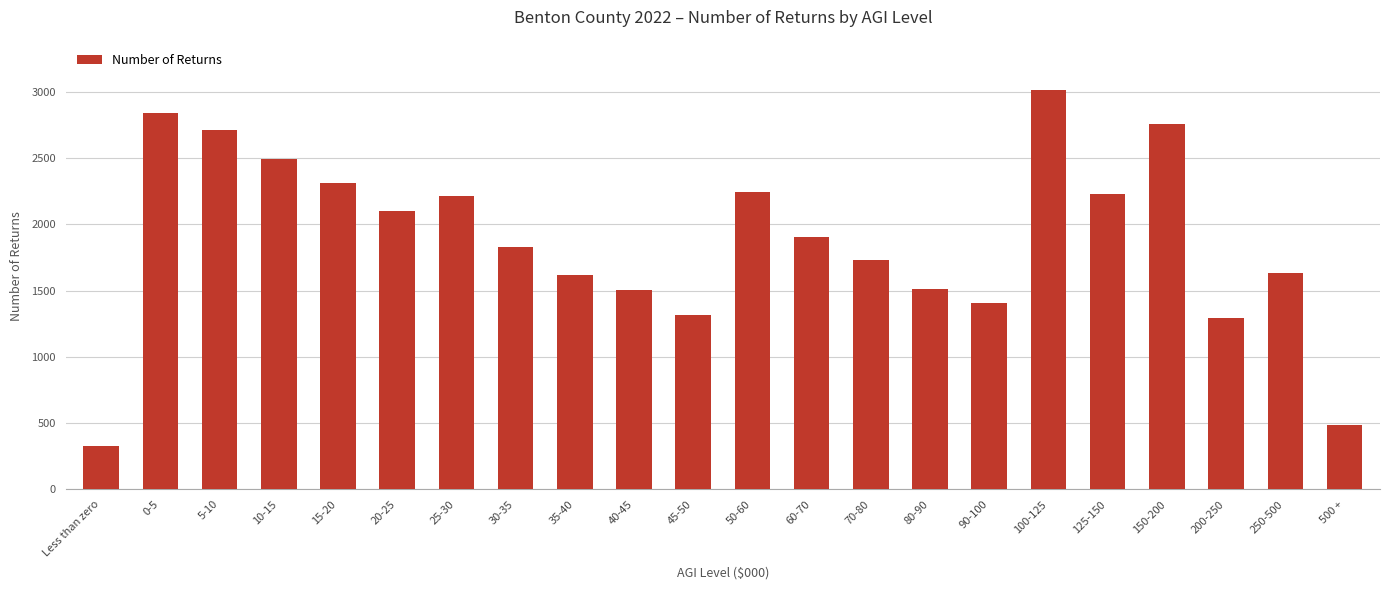

Are the bars horizontal?

No